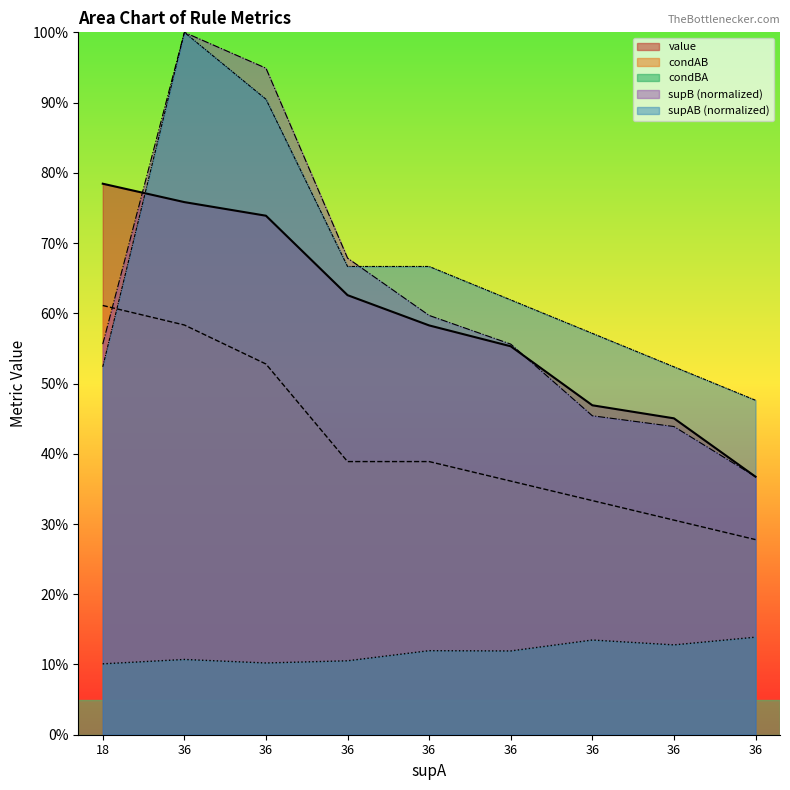

What is the average value of the condAB series?

0.4